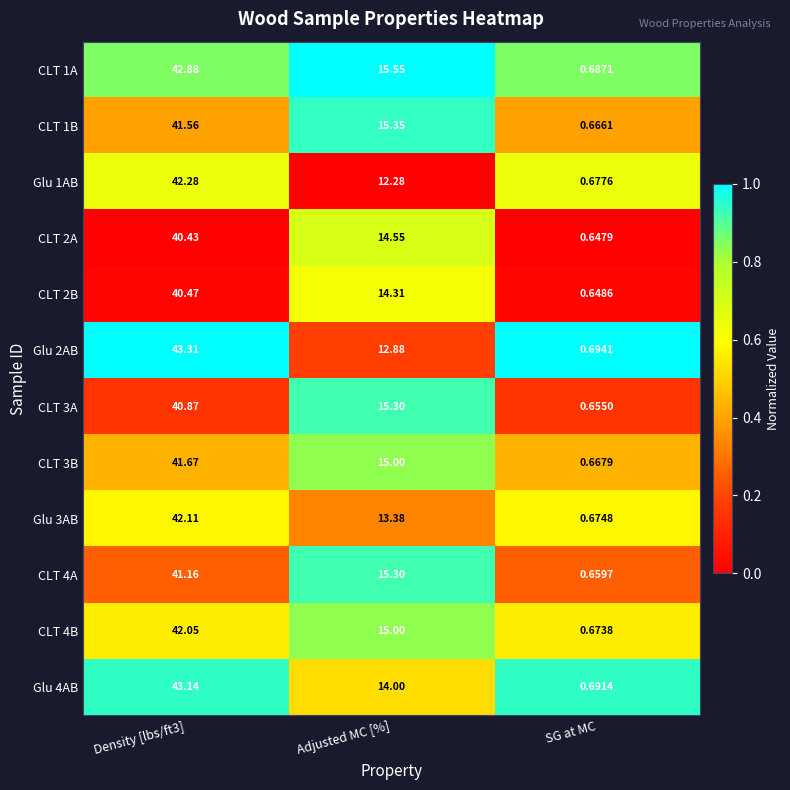

Which category has the lowest value in the CLT 3A series?

SG at MC